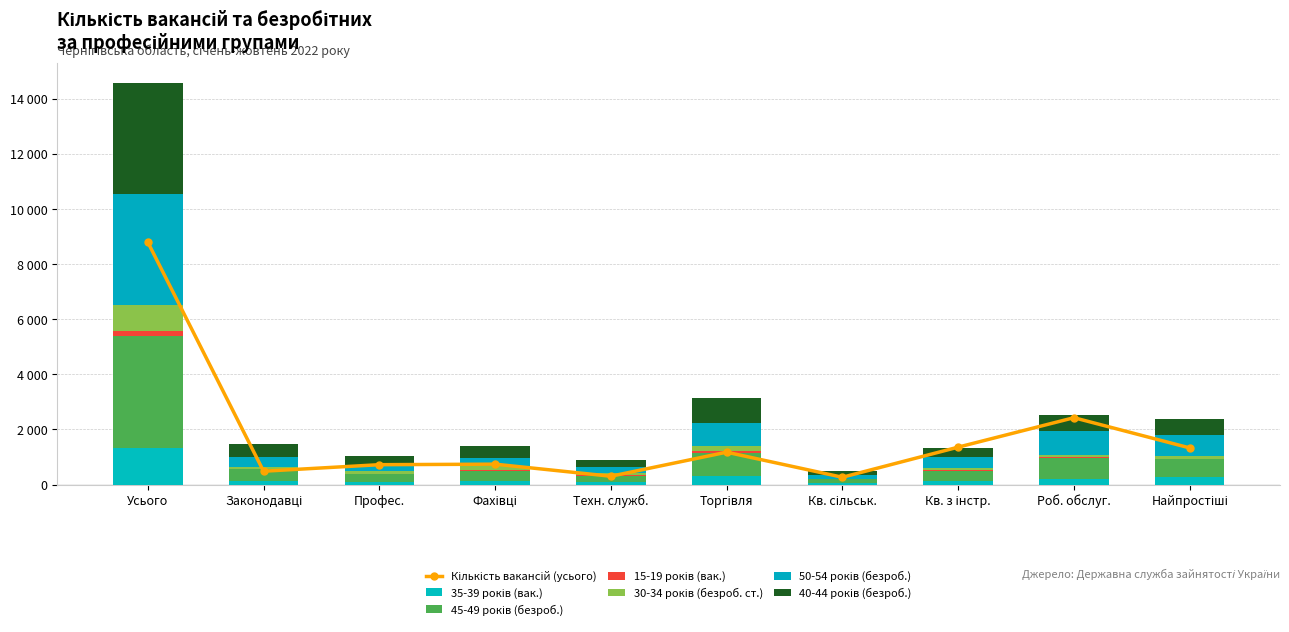

What is the label of the 10th bar from the left?

Найпростіші